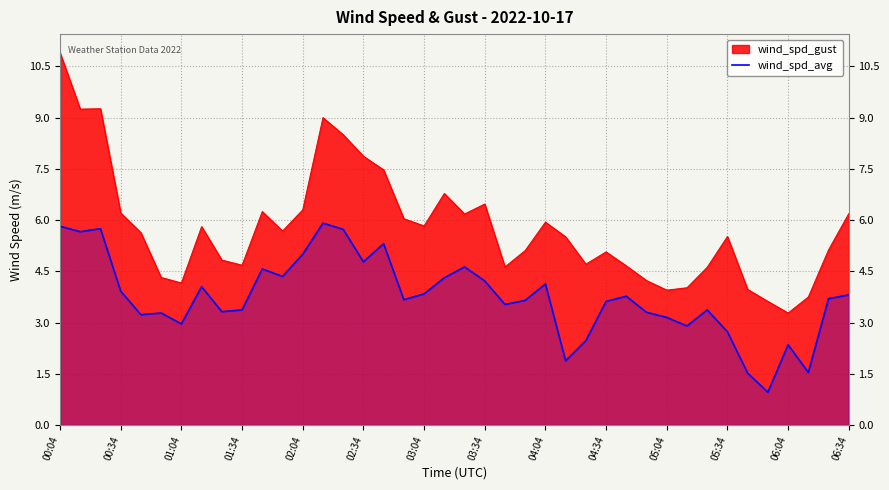

Which series has the largest total across all categories?

wind_spd_gust